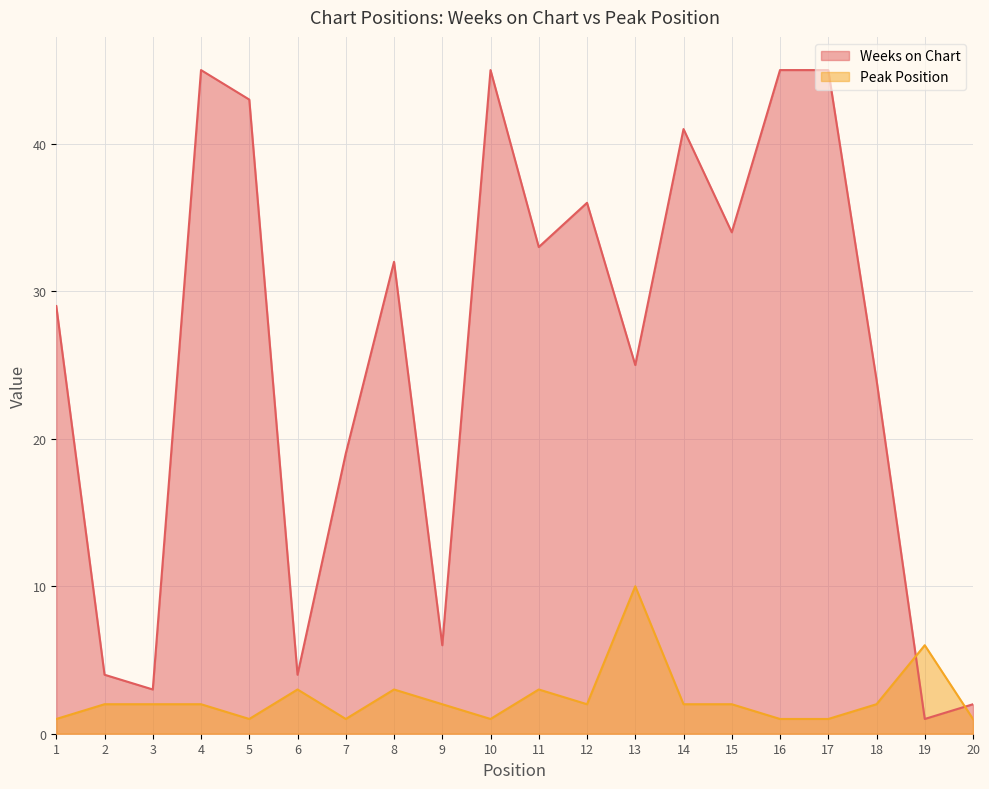

What is the value of the Weeks on Chart point at the 20th from the left?

2